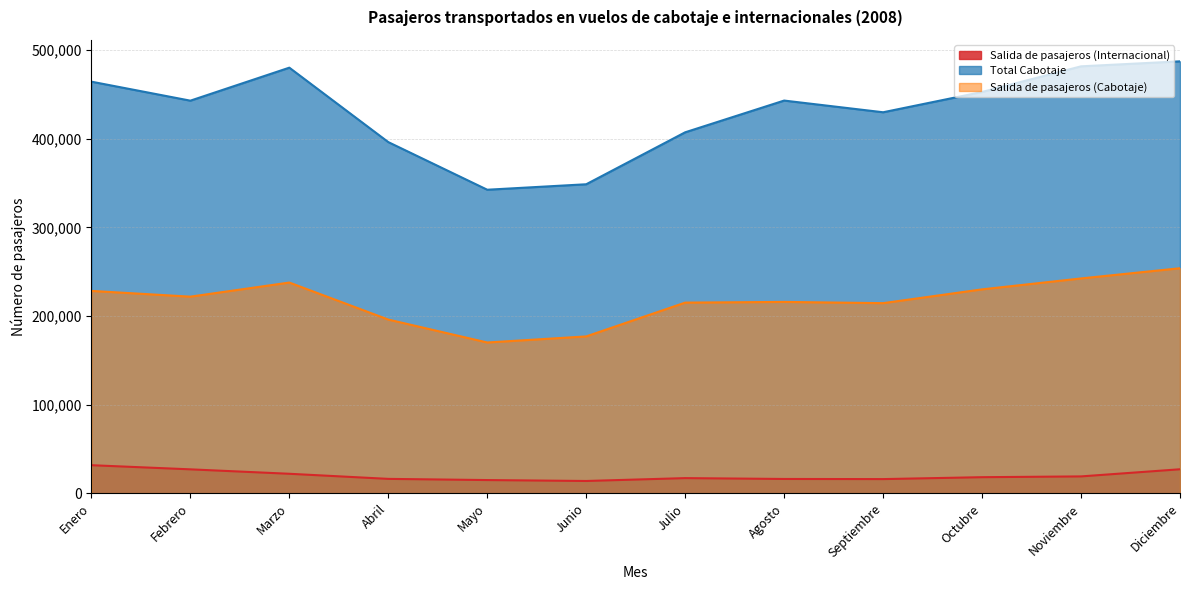

Reading right to left, what are all the values shown in this chart?

Salida de pasajeros (Internacional): Diciembre=27264	Noviembre=19212	Octubre=18330	Septiembre=16182	Agosto=16331	Julio=17283	Junio=14053	Mayo=15094	Abril=16427	Marzo=22180	Febrero=27181	Enero=31854
Total Cabotaje: Diciembre=487344	Noviembre=481706	Octubre=452789	Septiembre=429910	Agosto=443103	Julio=407315	Junio=348708	Mayo=342538	Abril=396261	Marzo=480205	Febrero=442988	Enero=464423
Salida de pasajeros (Cabotaje): Diciembre=254007	Noviembre=242489	Octubre=230179	Septiembre=214617	Agosto=216020	Julio=215231	Junio=177108	Mayo=170249	Abril=196101	Marzo=237858	Febrero=221944	Enero=228437